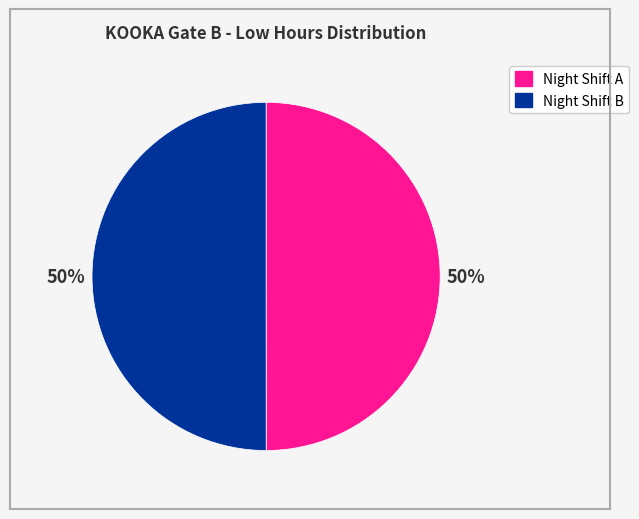

Count the number of slices in the pie.

2